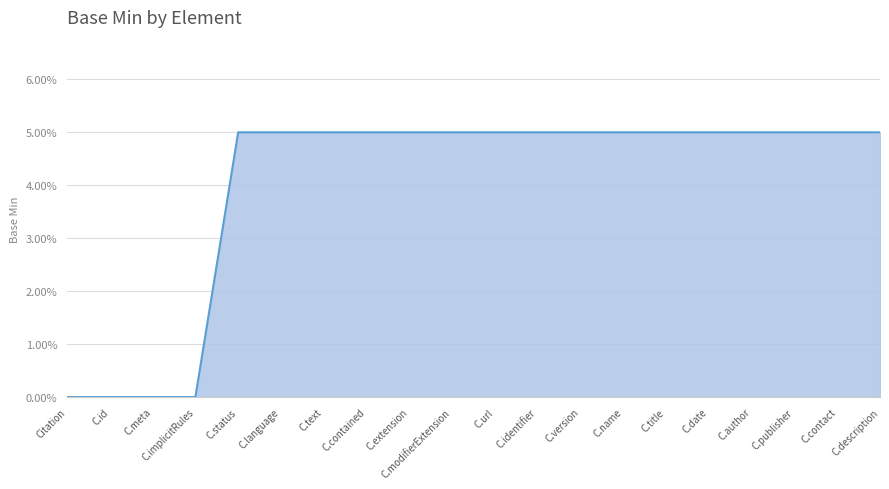

Read the value at C.author.

5